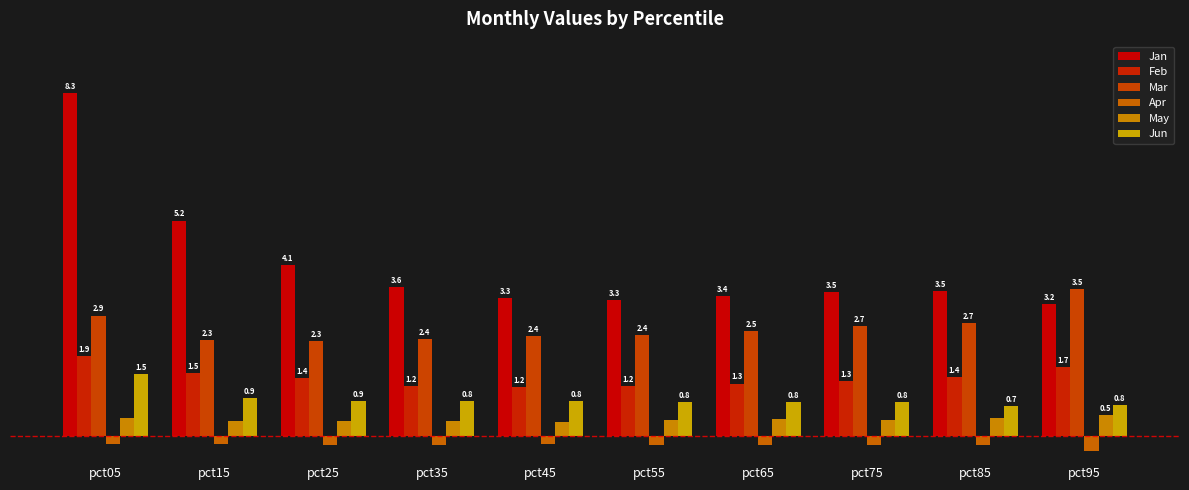

Does the chart contain any negative values?

Yes